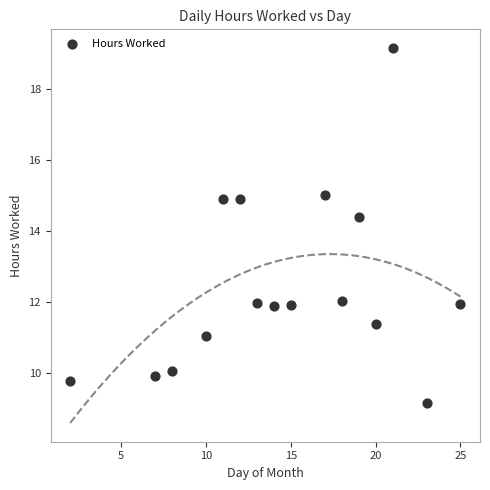

What is the range of Y values (max minus min)?

10.0